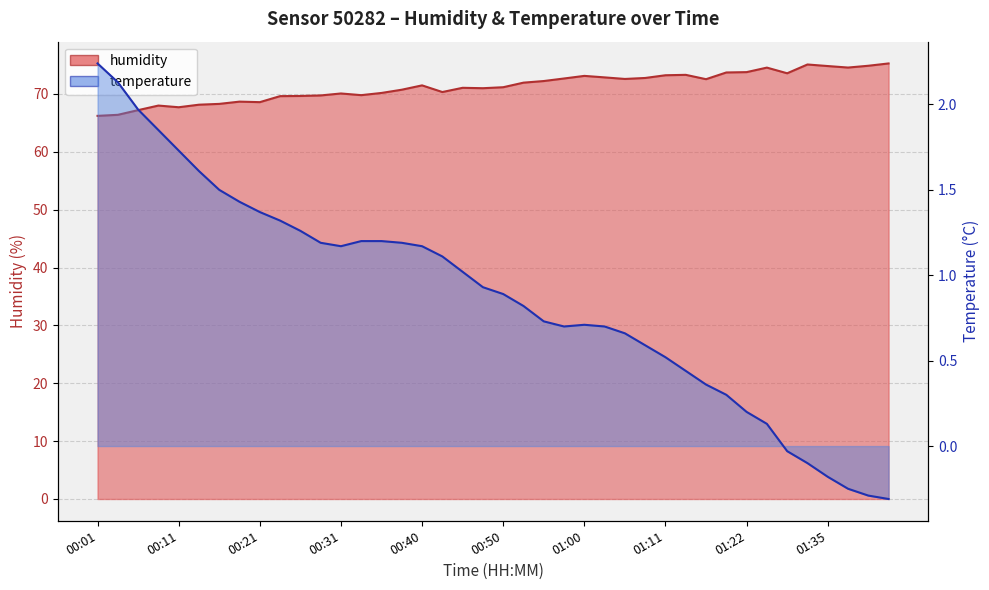

The value of humidity at 00:55 is 72.2. True or false?

True